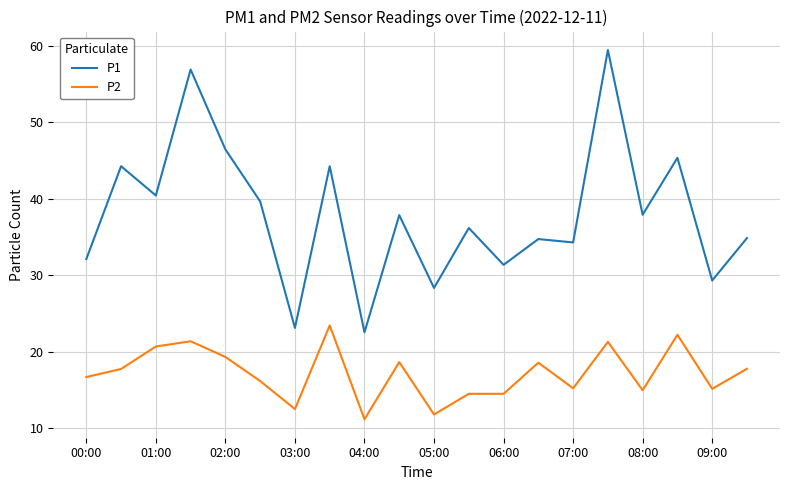

True or false: P2 and P1 intersect in this chart.

False